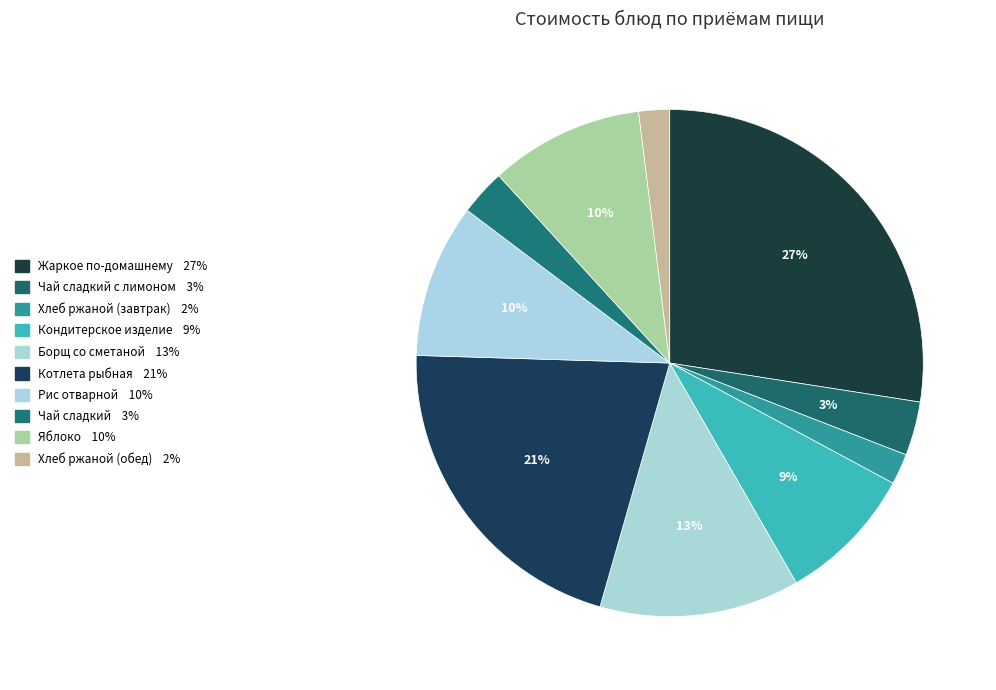

Which category has the smallest portion of the pie?

Хлеб ржаной (завтрак)